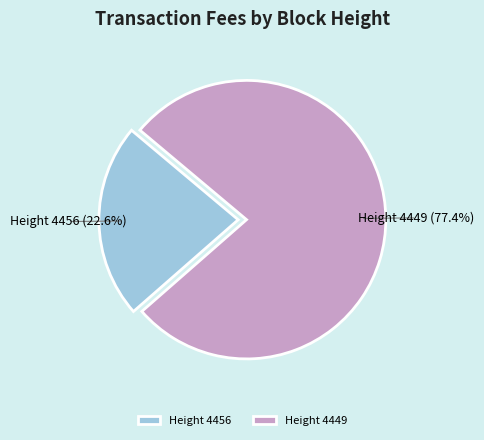

Approximately how many times larger is the value at Height 4449 compared to Height 4456?

3.4